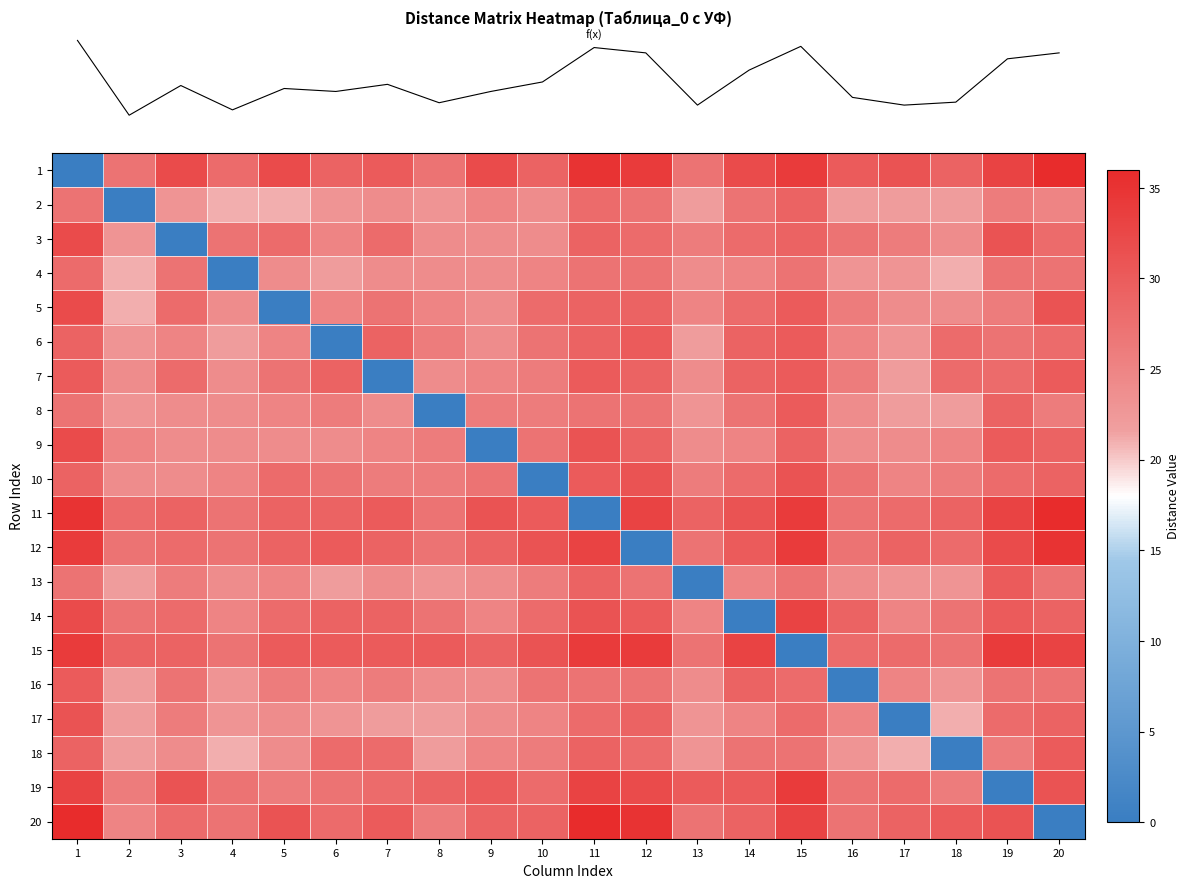

What is the difference between the highest and lowest values at 10?

31